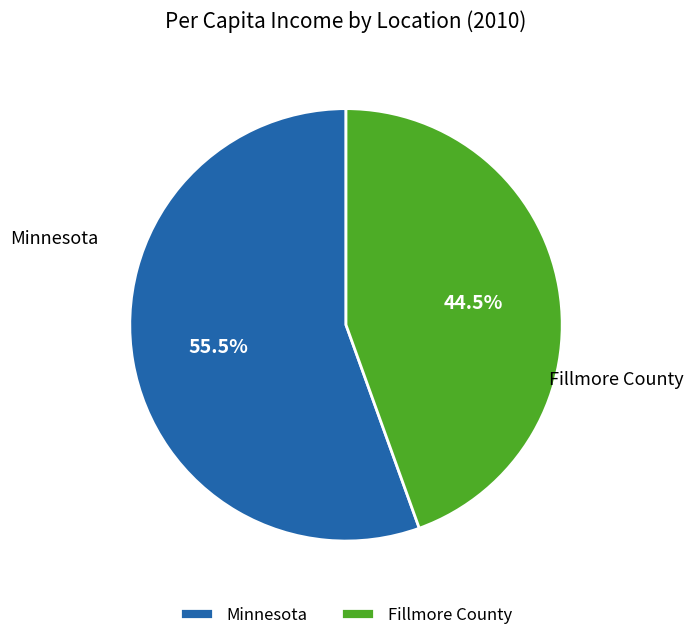

Is the sum of Fillmore County and Minnesota greater than half?

Yes